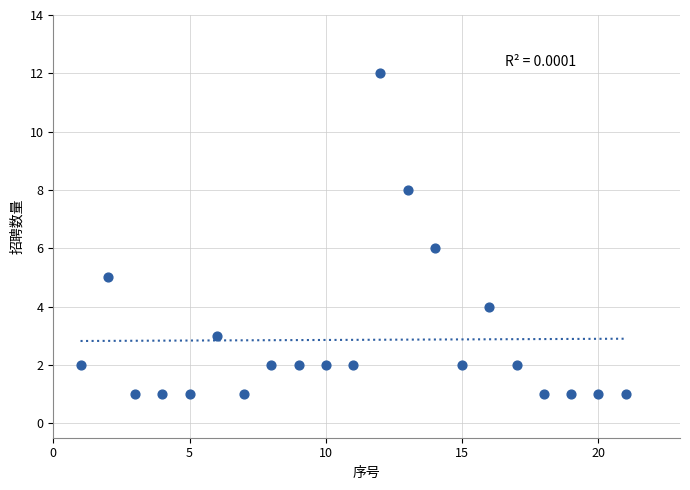

What is the range of Y values (max minus min)?

11